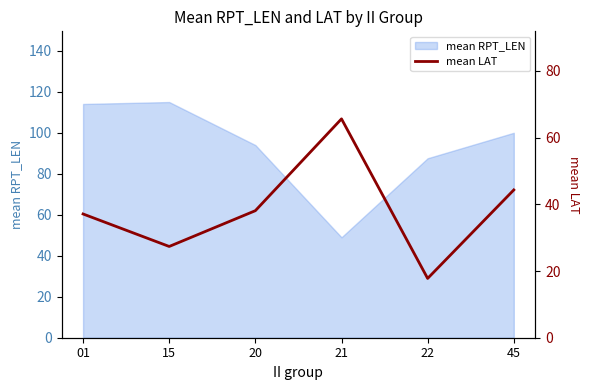

Does the chart have visible grid lines?

No